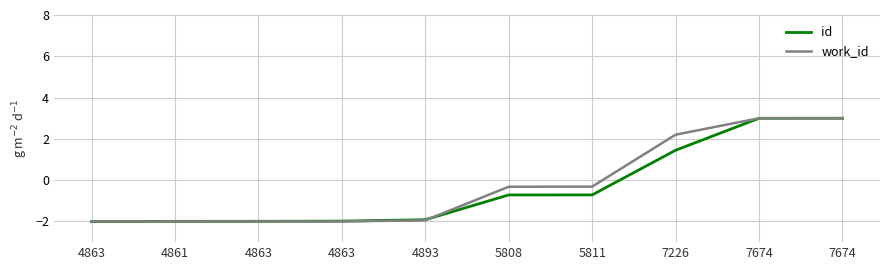

How many lines are shown in the chart?

2